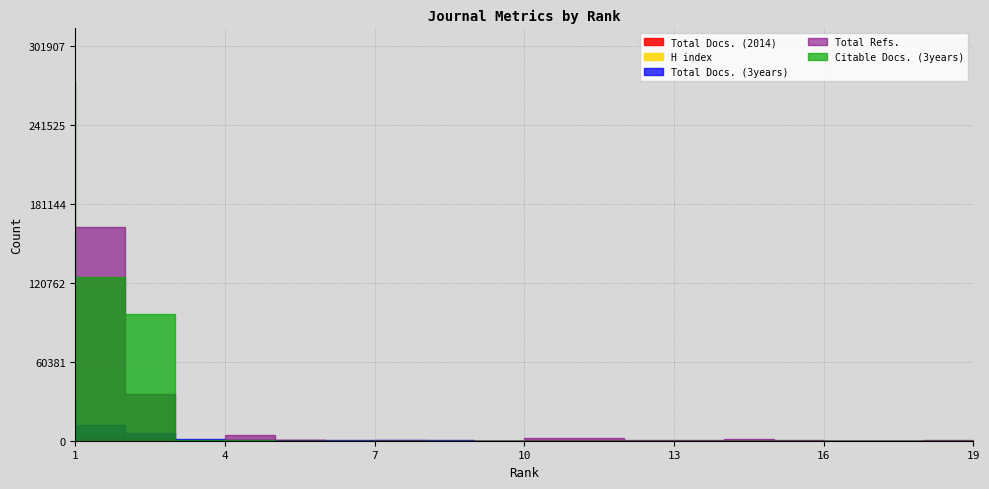

In Citable Docs. (3years), how many points are higher than both neighbors (excluding endpoints)?

4